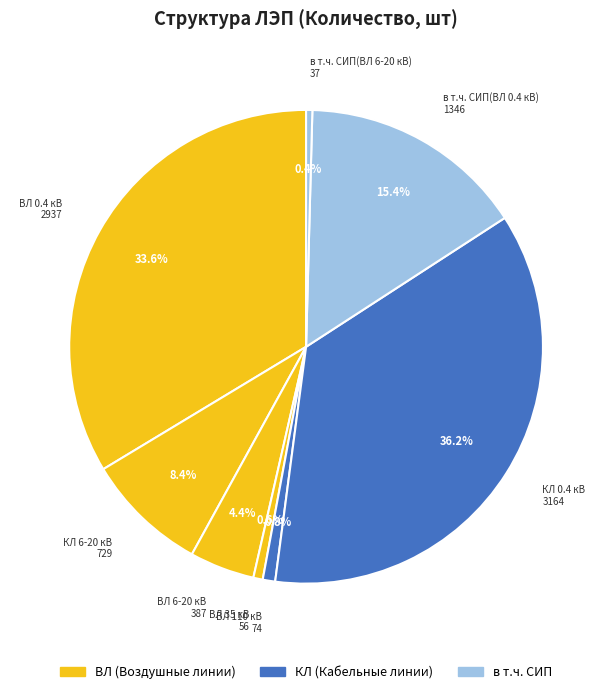

The ВЛ 0.4 кВ slice represents 25% of the pie. True or false?

False